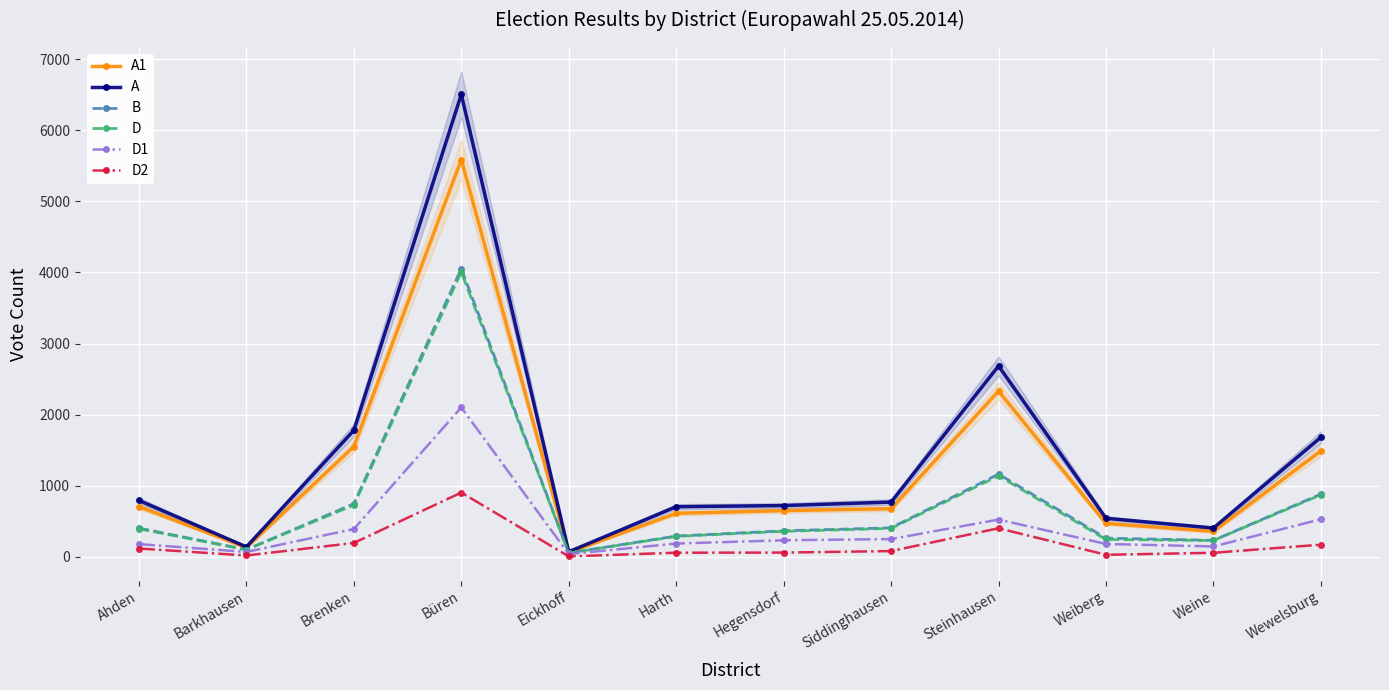

True or false: D2 and D1 cross at least once.

False